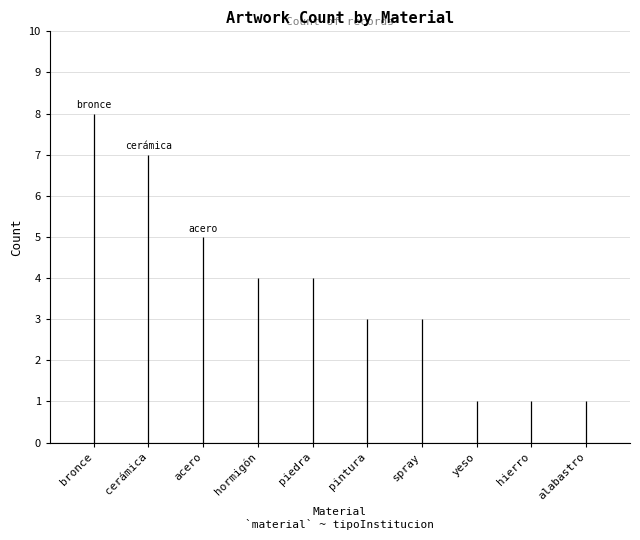

Reading left to right, extract all data points from this chart.

8	7	5	4	4	3	3	1	1	1